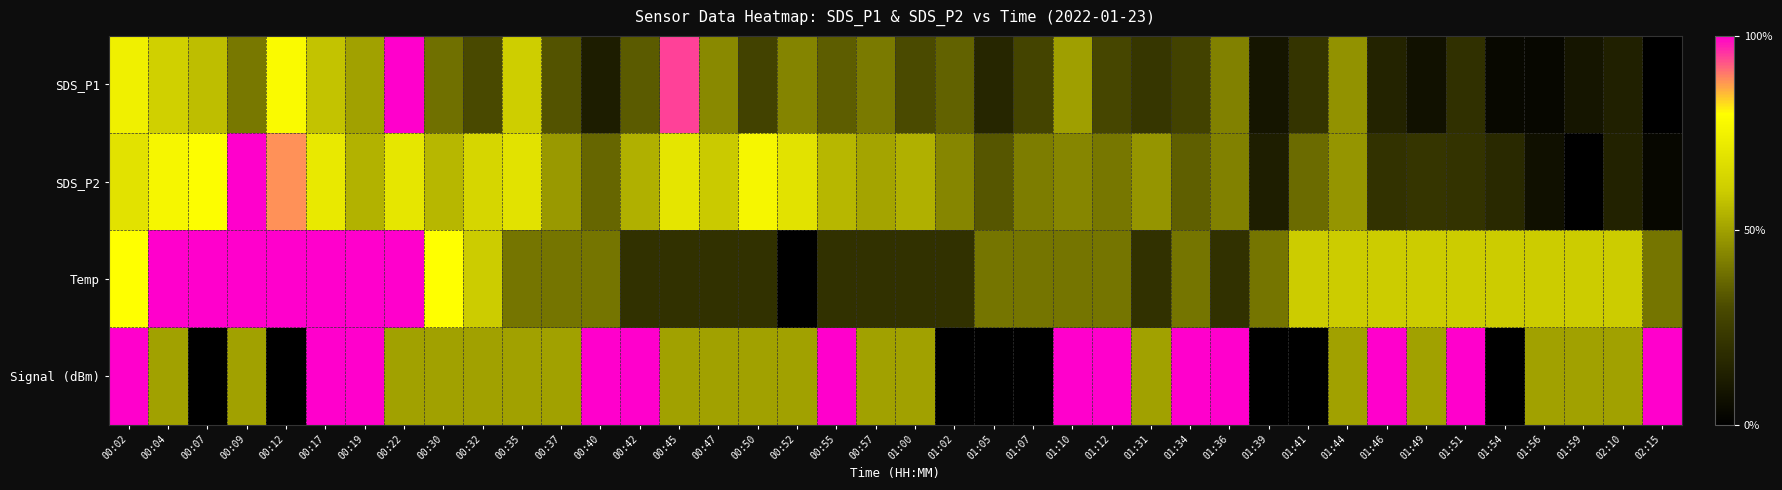

Which category has the highest value across all series?

00:22